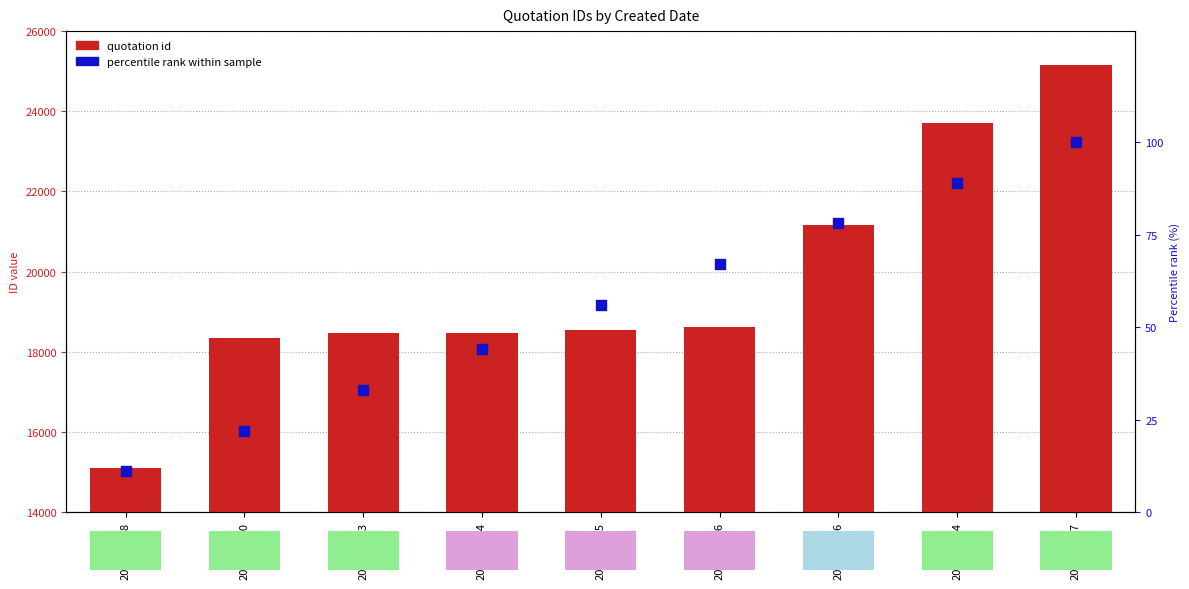

At how many categories does at least one series exceed 19294?

3